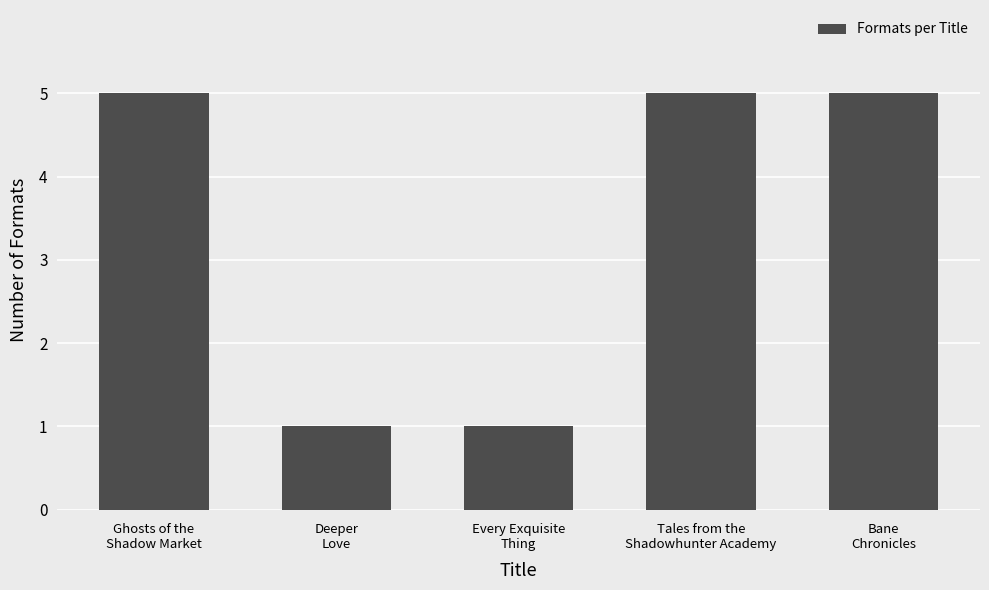

True or false: the data shows 2 at Deeper
Love.

False